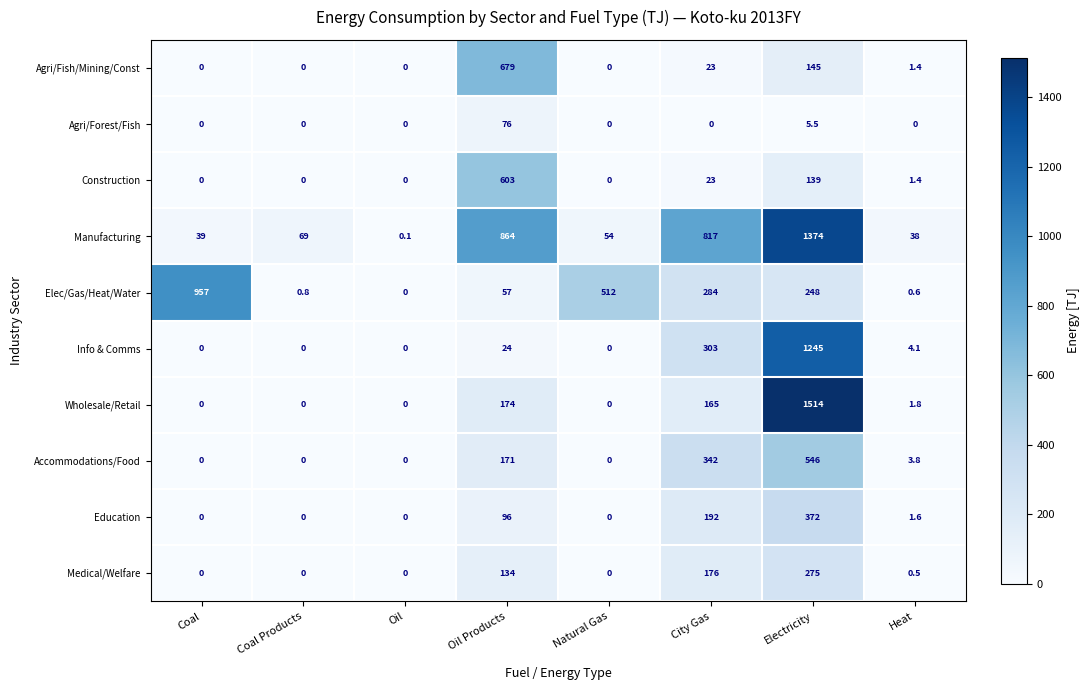

What is the difference between the Accommodations/Food values at Electricity and Coal Products?

546.0